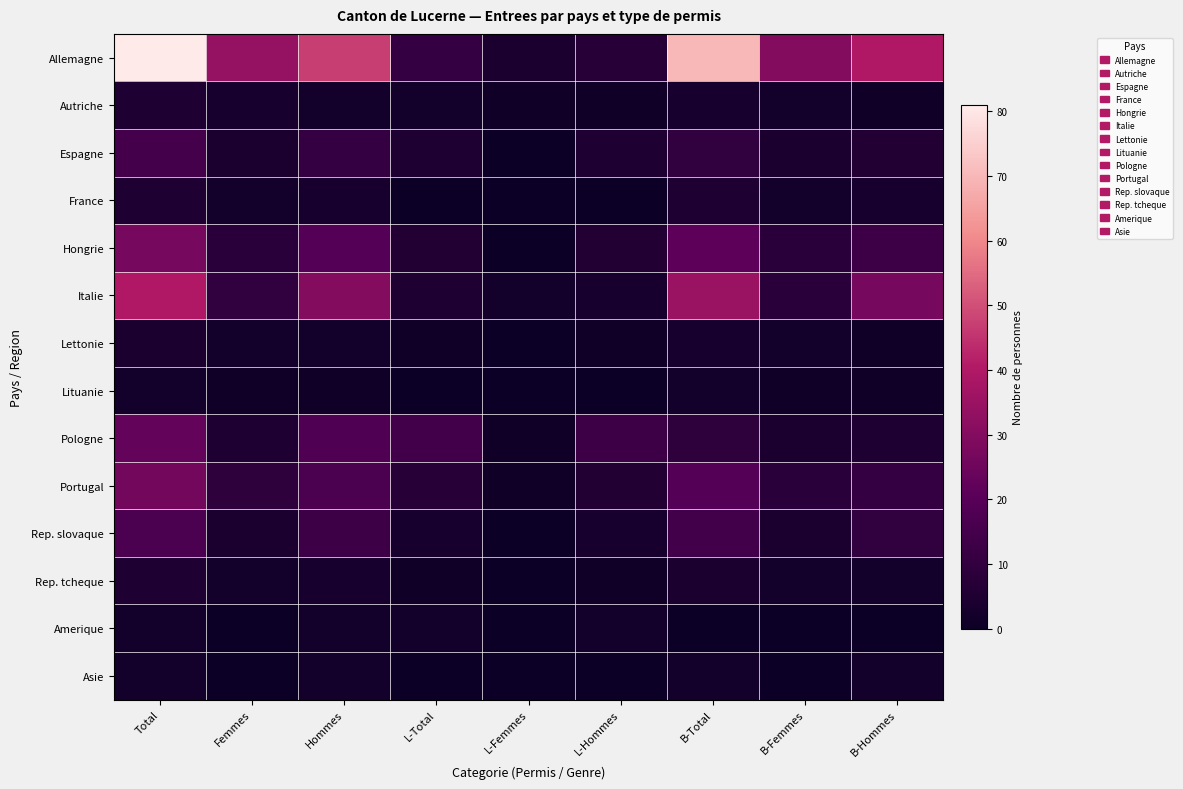

Rank the series at B-Total from highest to lowest value.

Allemagne, Italie, Hongrie, Portugal, Rep. slovaque, Espagne, Pologne, France, Rep. tcheque, Autriche, Lettonie, Lituanie, Asie, Amerique